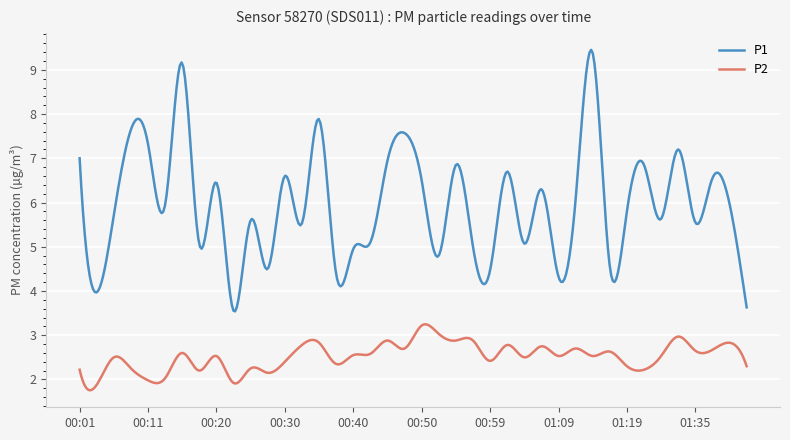

True or false: P1 and P2 intersect in this chart.

False